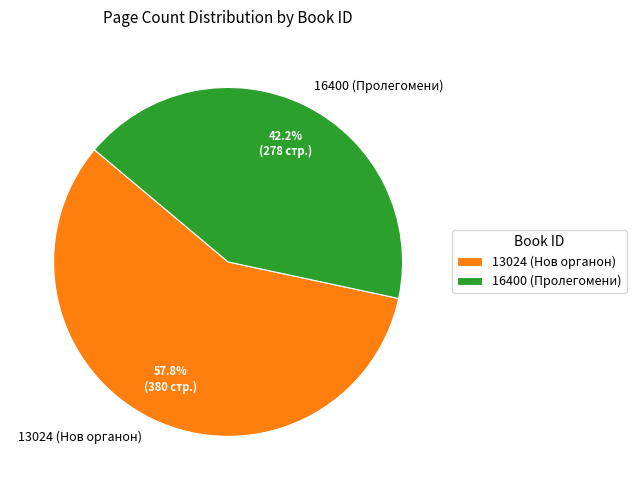

To the nearest percent, what portion does 13024 (Нов органон) represent?

58%